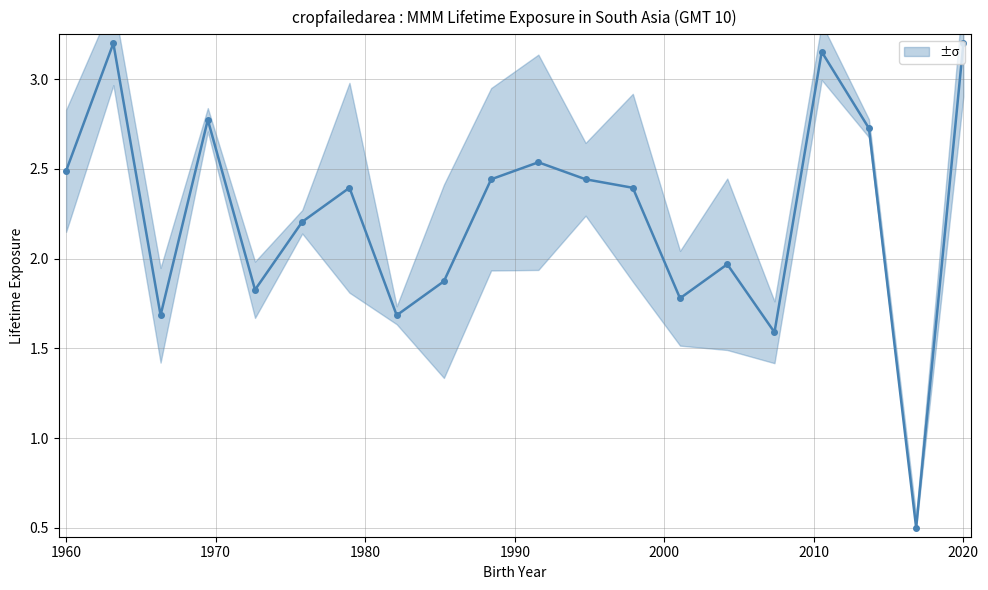

Reading left to right, transcribe all the data shown in this chart.

2.5	3.2	1.7	2.8	1.8	2.2	2.4	1.7	1.9	2.4	2.5	2.4	2.4	1.8	2.0	1.6	3.2	2.7	0.5	3.2